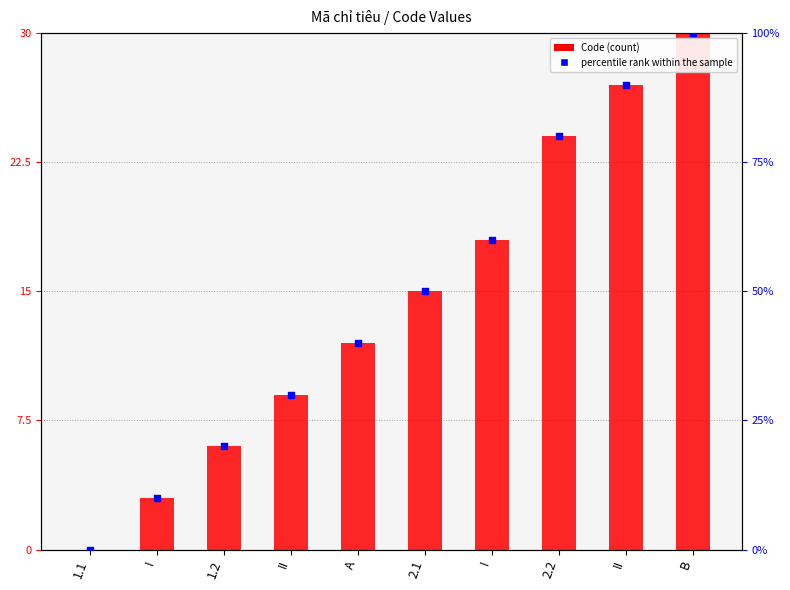

Which series contains the lowest Y value?

Code